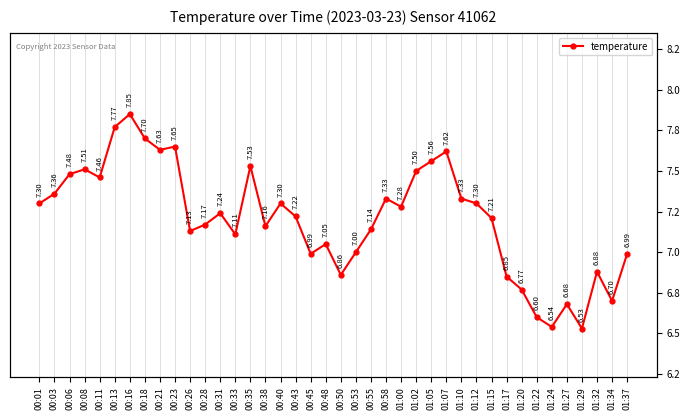

Reading left to right, transcribe all the data shown in this chart.

00:01=7.3	00:03=7.4	00:06=7.5	00:08=7.5	00:11=7.5	00:13=7.8	00:16=7.8	00:18=7.7	00:21=7.6	00:23=7.7	00:26=7.1	00:28=7.2	00:31=7.2	00:33=7.1	00:35=7.5	00:38=7.2	00:40=7.3	00:43=7.2	00:45=7.0	00:48=7.0	00:50=6.9	00:53=7.0	00:55=7.1	00:58=7.3	01:00=7.3	01:02=7.5	01:05=7.6	01:07=7.6	01:10=7.3	01:12=7.3	01:15=7.2	01:17=6.8	01:20=6.8	01:22=6.6	01:24=6.5	01:27=6.7	01:29=6.5	01:32=6.9	01:34=6.7	01:37=7.0